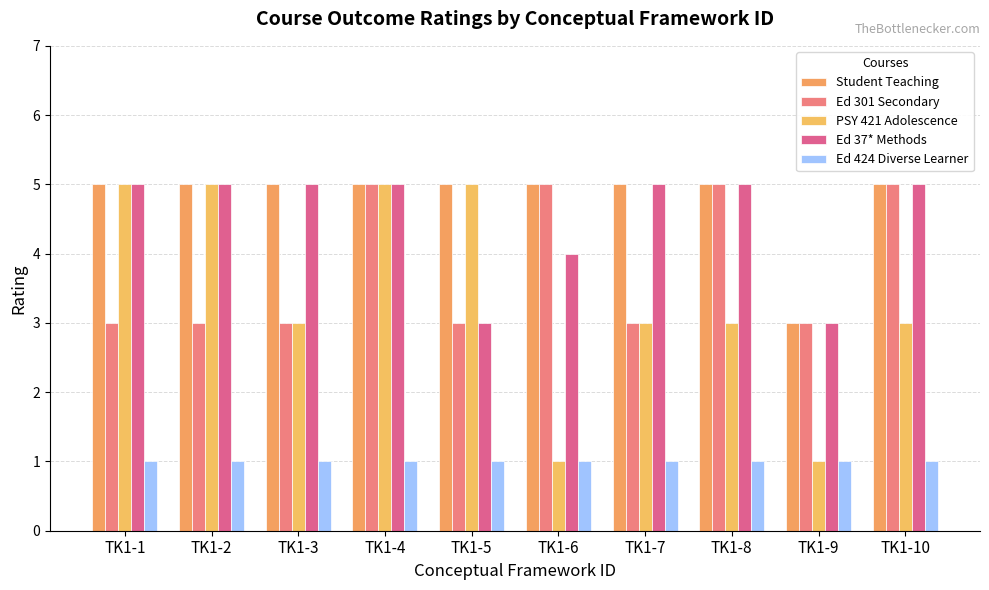

What is the spread (max minus min) of values at TK1-10?

4